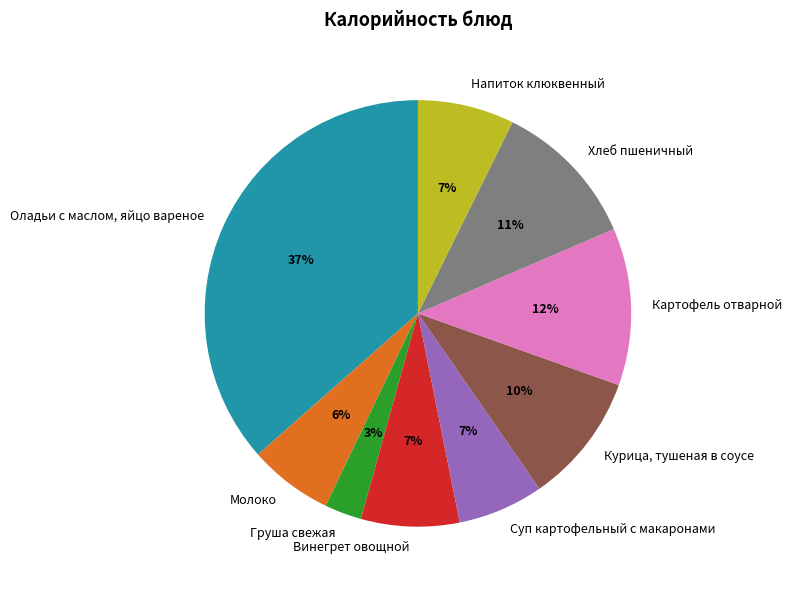

Is it true that Винегрет овощной is 1% of the pie?

False